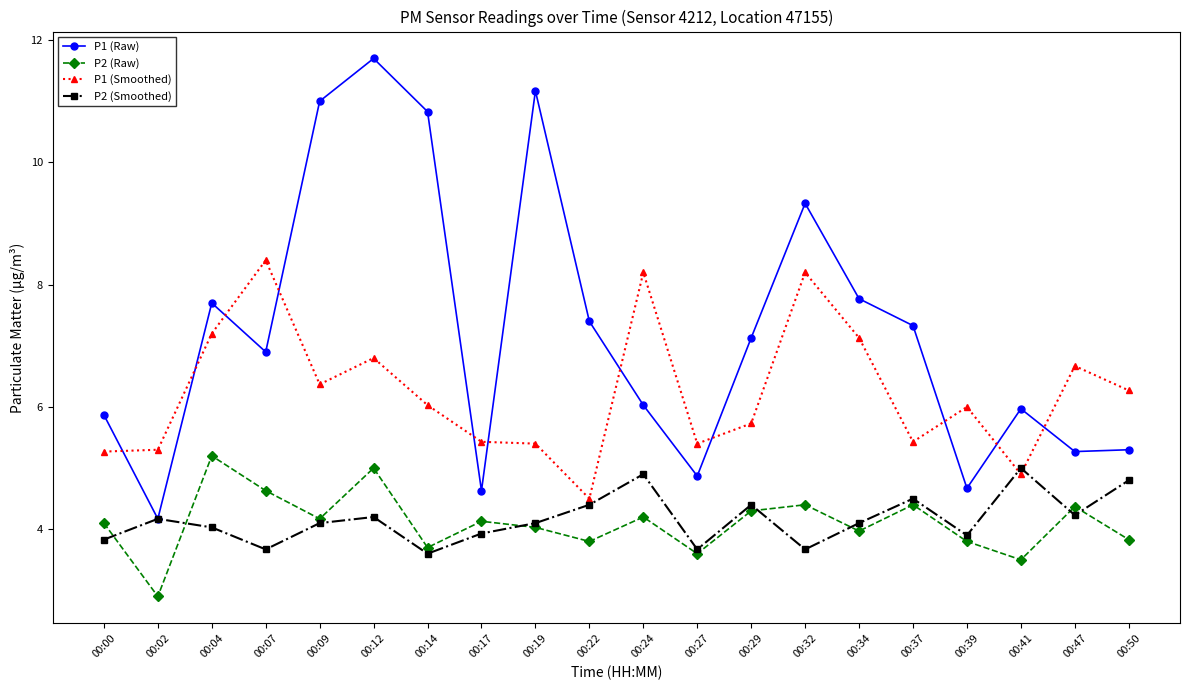

True or false: P1 (Smoothed) and P2 (Raw) cross at least once.

False